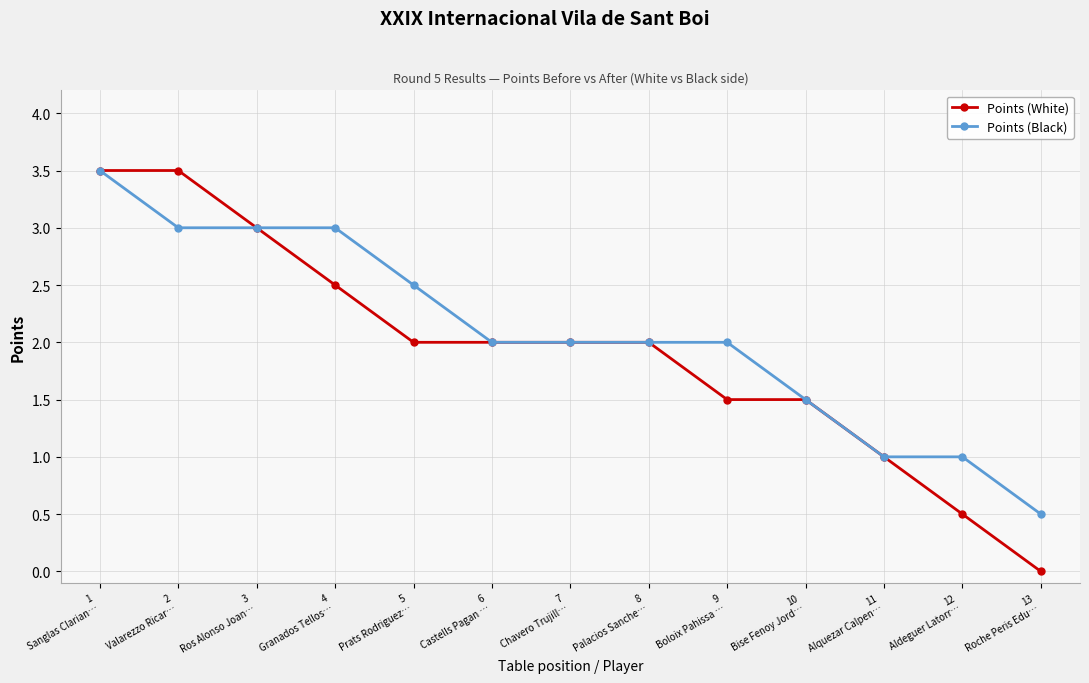

Reading left to right, list all the values displayed in this chart.

Points (White): 1
Sanglas Clarian…=3.5	2
Valarezzo Ricar…=3.5	3
Ros Alonso Joan…=3.0	4
Granados Tellos…=2.5	5
Prats Rodriguez…=2.0	6
Castells Pagan …=2.0	7
Chavero Trujill…=2.0	8
Palacios Sanche…=2.0	9
Boloix Pahissa …=1.5	10
Bise Fenoy Jord…=1.5	11
Alquezar Calpen…=1.0	12
Aldeguer Latorr…=0.5	13
Roche Peris Edu…=0.0
Points (Black): 1
Sanglas Clarian…=3.5	2
Valarezzo Ricar…=3.0	3
Ros Alonso Joan…=3.0	4
Granados Tellos…=3.0	5
Prats Rodriguez…=2.5	6
Castells Pagan …=2.0	7
Chavero Trujill…=2.0	8
Palacios Sanche…=2.0	9
Boloix Pahissa …=2.0	10
Bise Fenoy Jord…=1.5	11
Alquezar Calpen…=1.0	12
Aldeguer Latorr…=1.0	13
Roche Peris Edu…=0.5